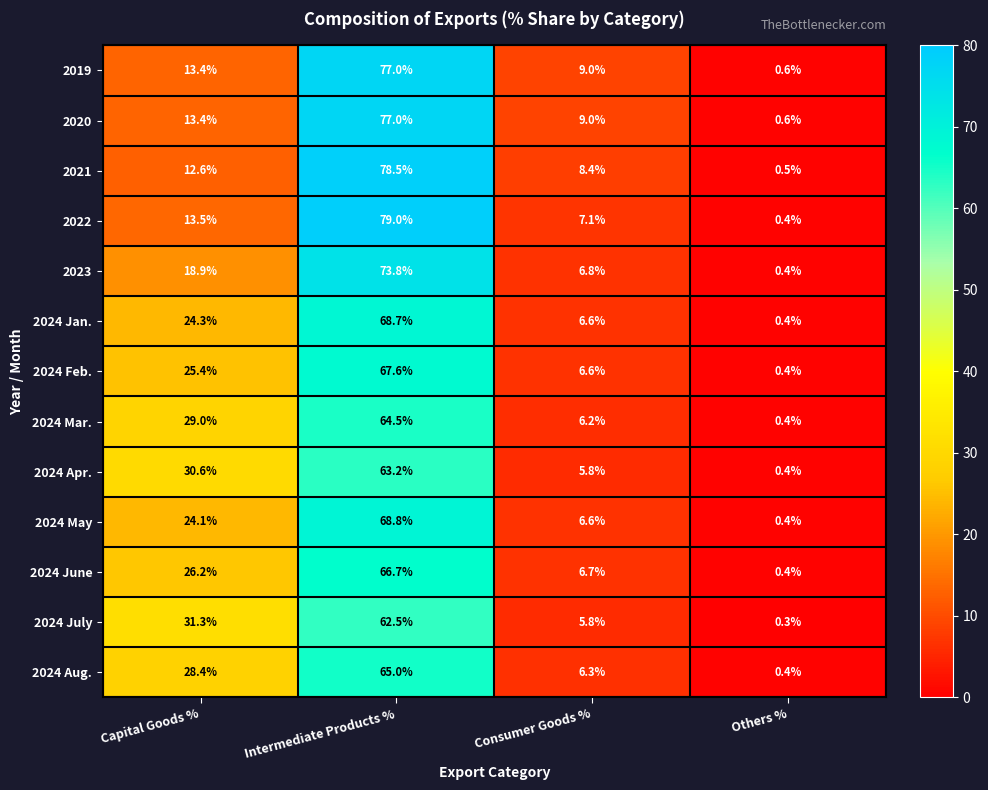

The value of 2019 at Capital Goods % is 23.3. True or false?

False